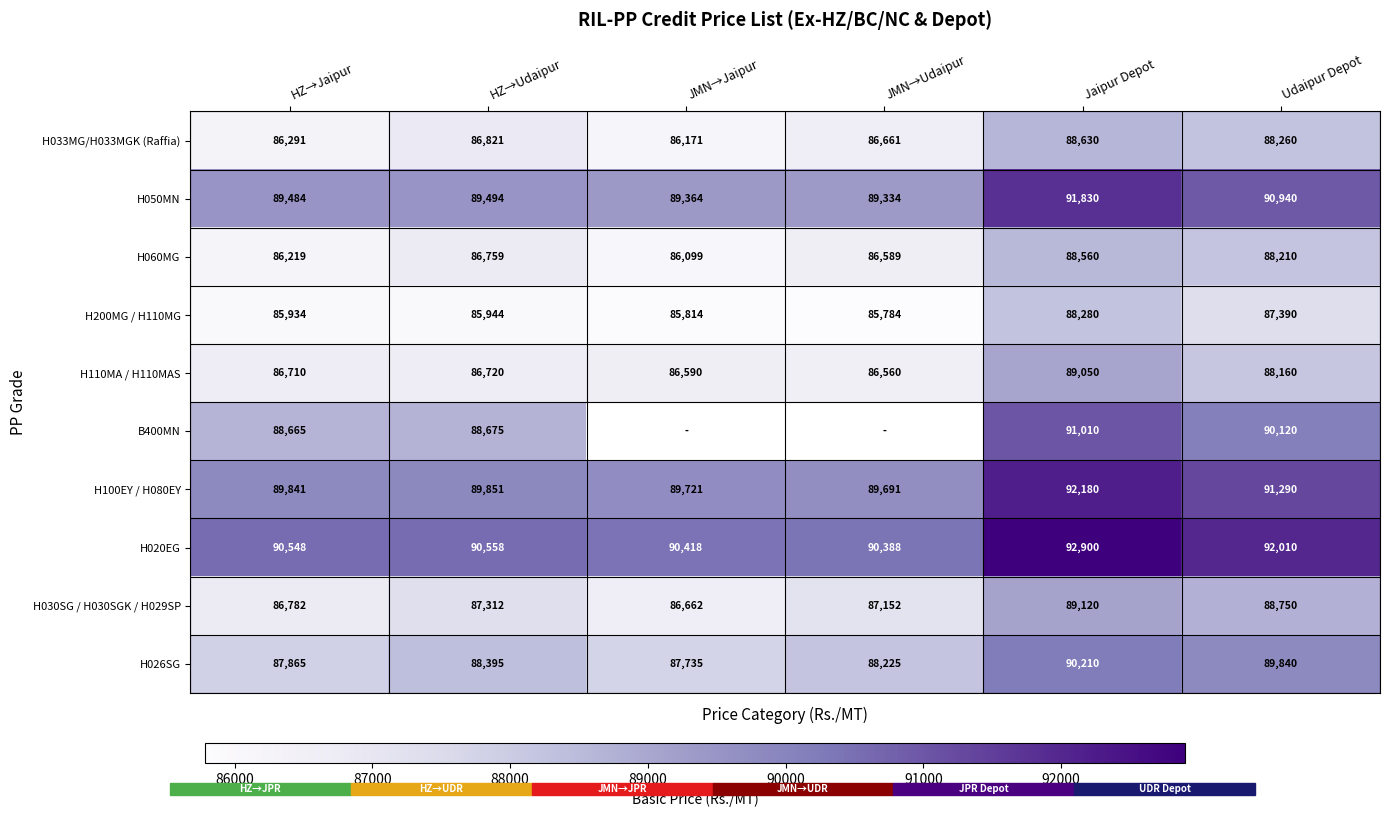

Read the H110MA / H110MAS value at HZ→Jaipur, to the nearest 50.

86700